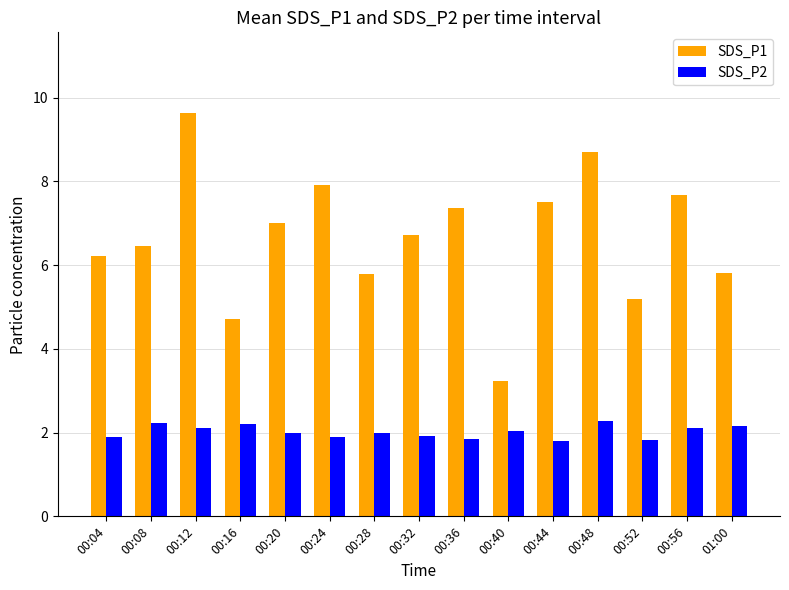

How many groups of bars are there?

15